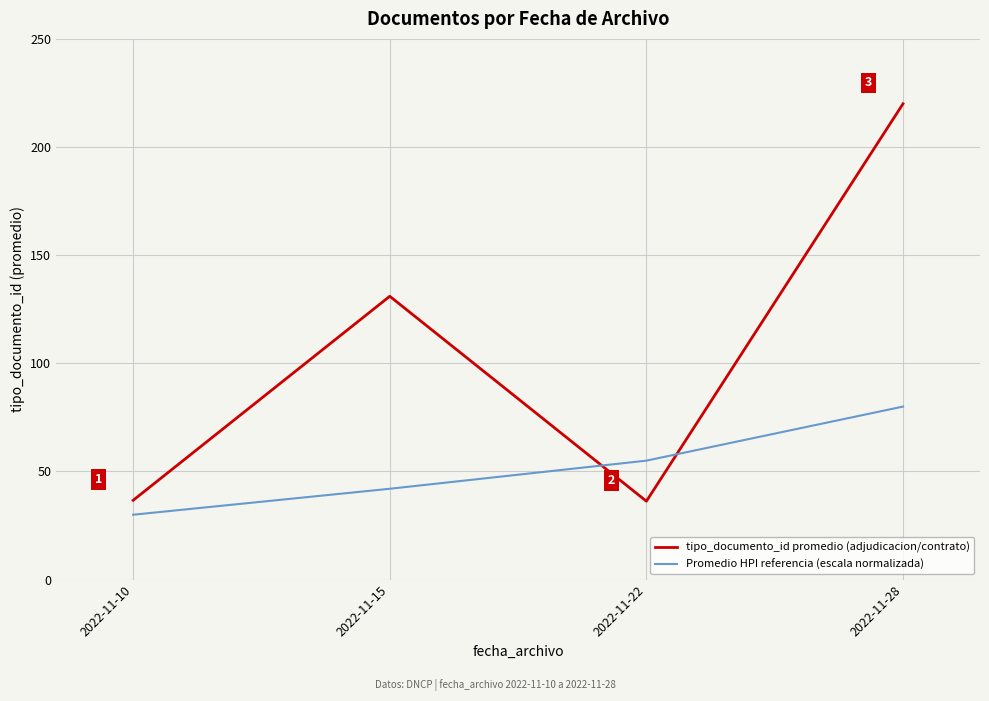

What is the difference between the highest and lowest values at 2022-11-10?

6.7